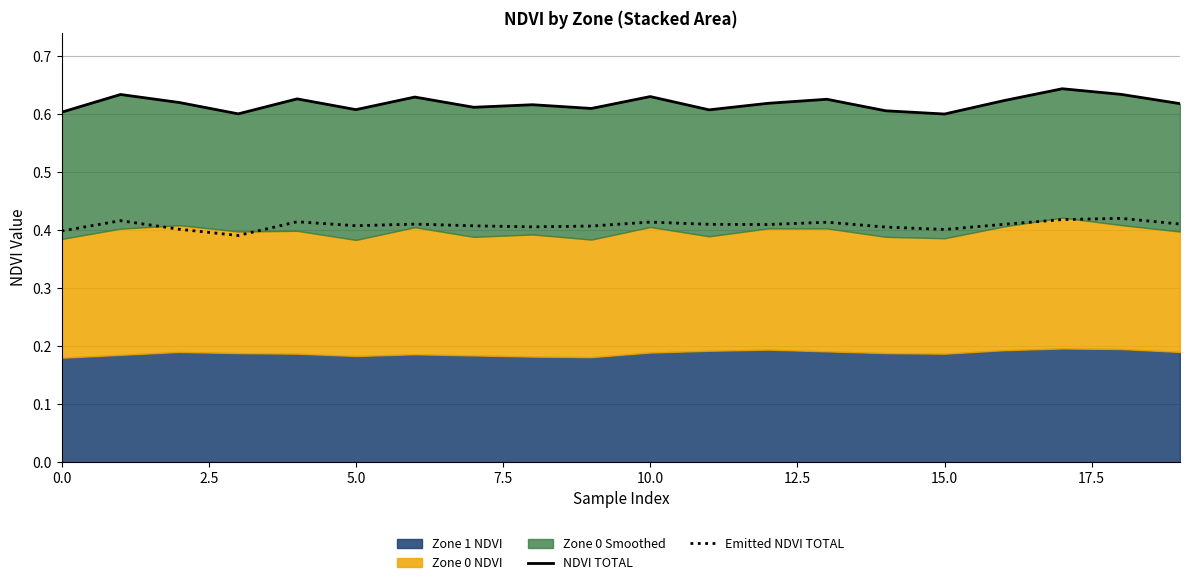

The value of Emitted NDVI TOTAL at 0.0 is 0.5. True or false?

False